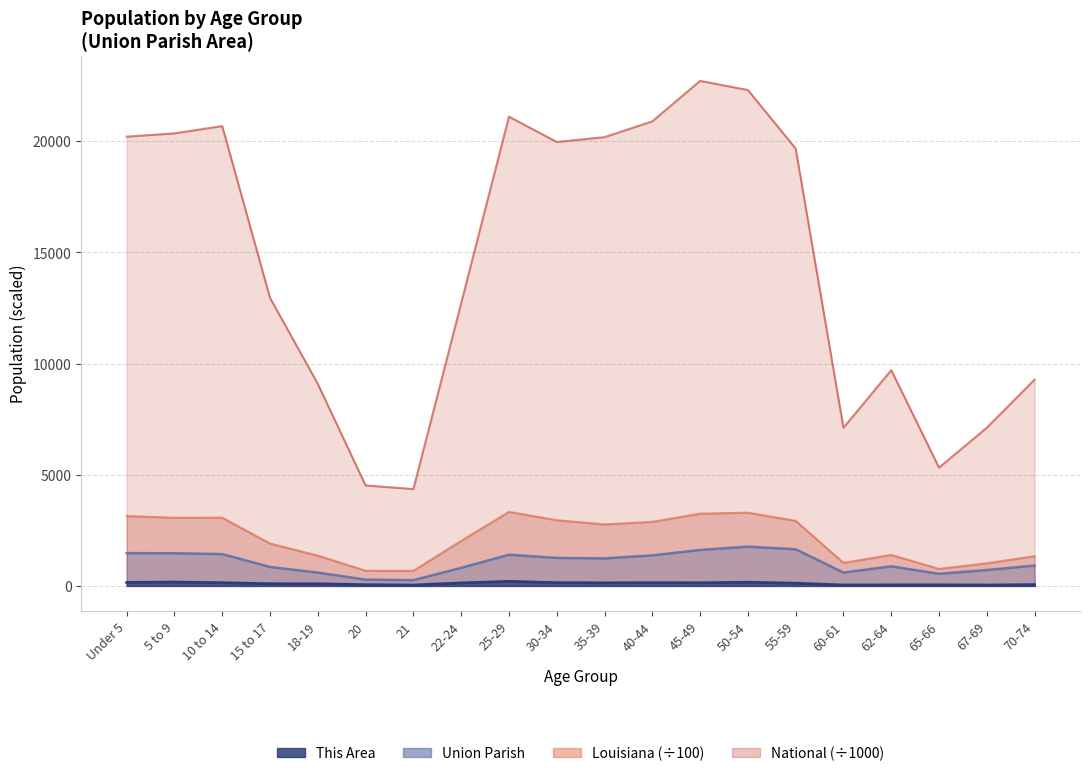

True or false: This Area and Union Parish cross at least once.

False